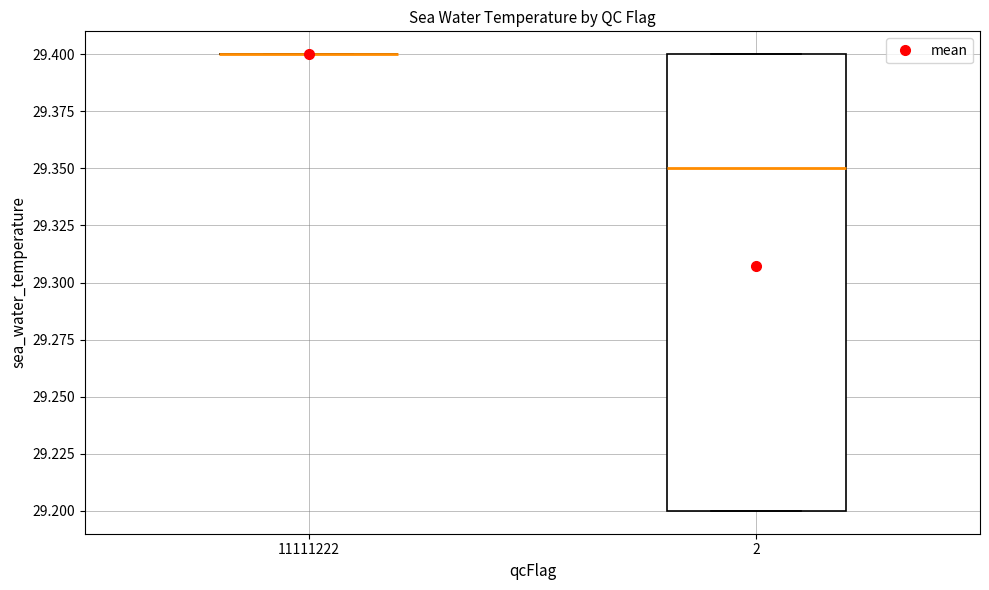

Where does the median line of the box at x = 2 sit on the y-axis? The values are not printed on the chart, so give them approximately, as read against the axis.

29.35